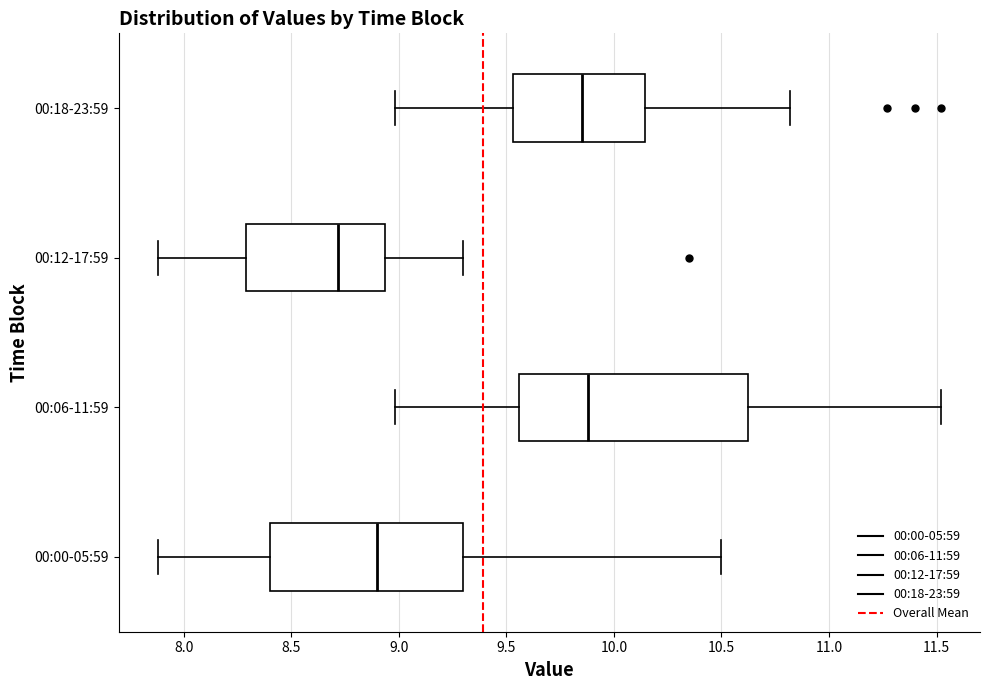

Reading bottom to top, transcribe this box plot: for each box, give where its median line is, the range the box spans, and where its two whiskers end, as read against the x-axis. The values are not printed on the chart, so give them approximately, as read against the axis.

00:00-05:59: median 8.90, box 8.40 to 9.30, whiskers 7.90 to 10.50
00:06-11:59: median 9.90, box 9.55 to 10.65, whiskers 9.00 to 11.50
00:12-17:59: median 8.70, box 8.30 to 8.95, whiskers 7.90 to 9.30
00:18-23:59: median 9.85, box 9.55 to 10.15, whiskers 9.00 to 10.80